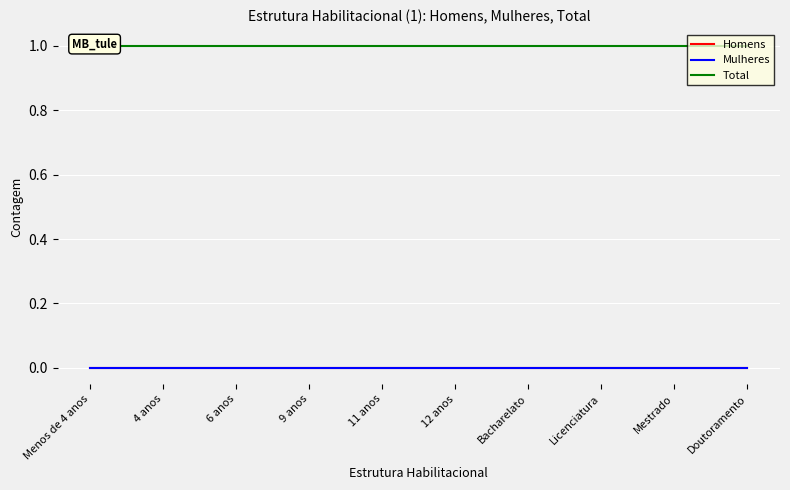

At how many categories does at least one series exceed 0?

10